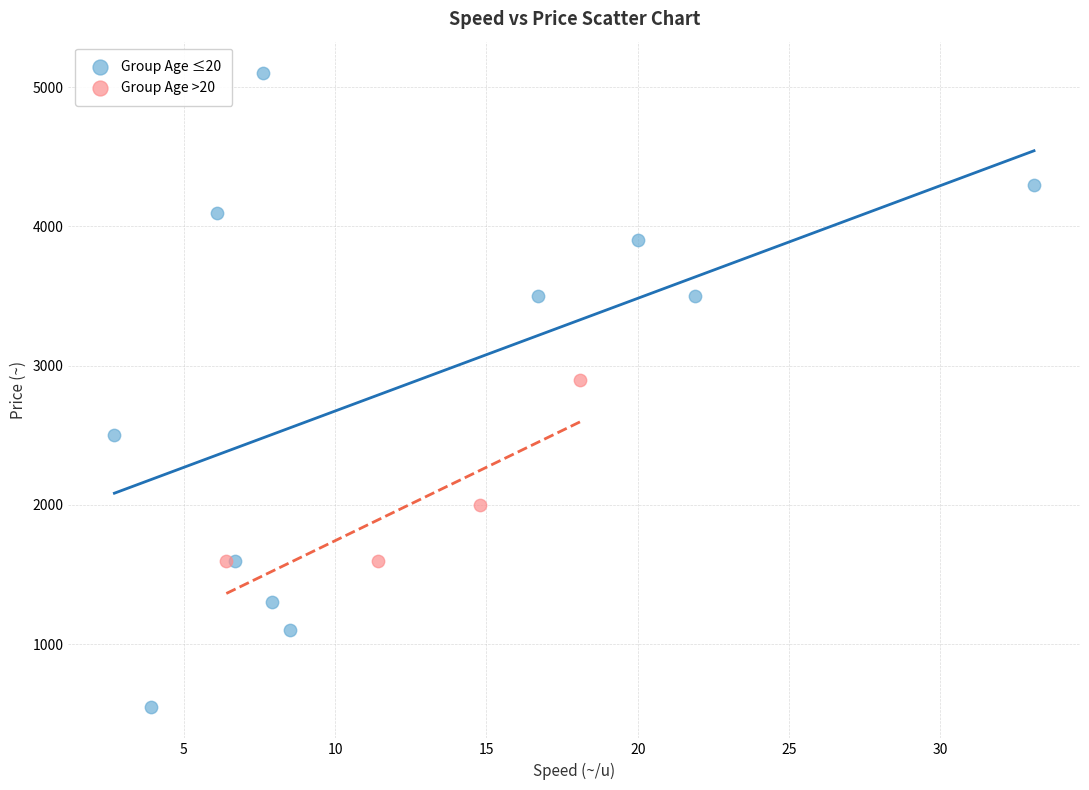

Which series reaches the minimum Y coordinate?

Group Age ≤20